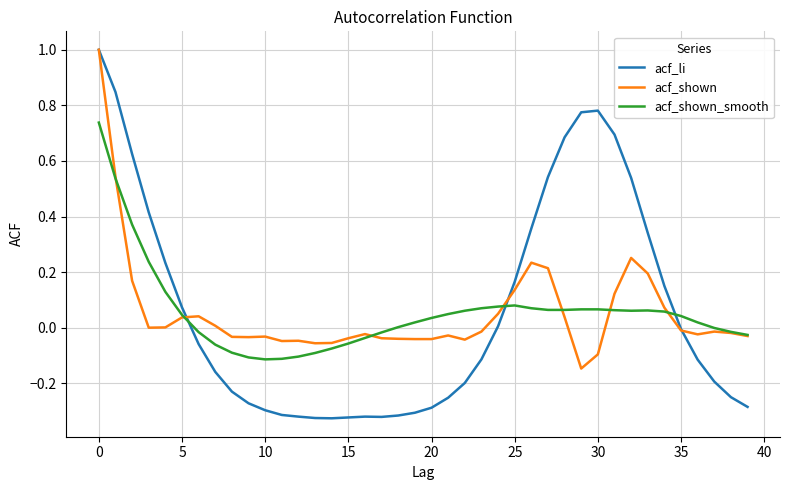

What is the greatest value displayed?

1.0